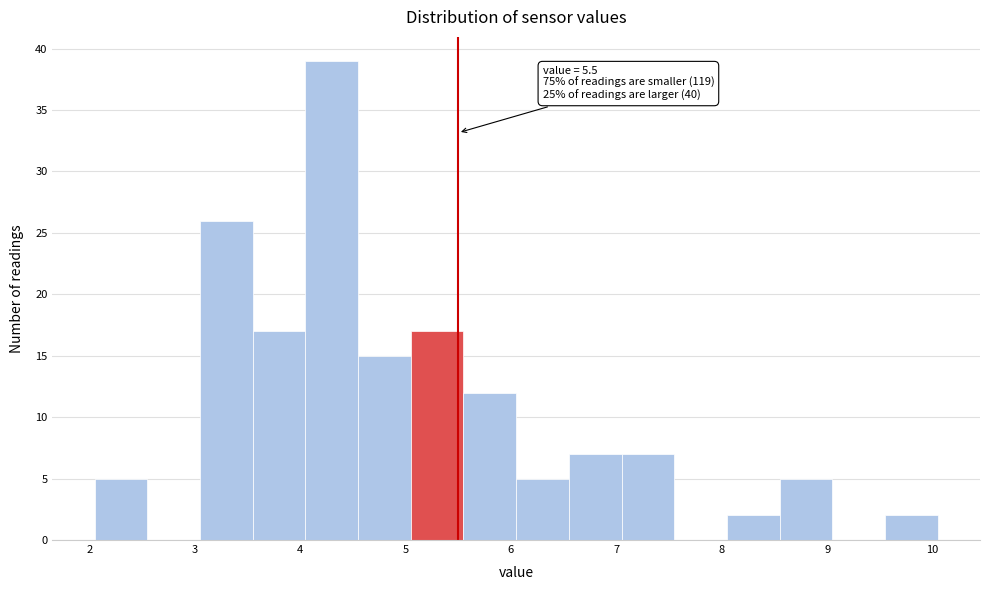

Which range on the x-axis has the tallest bar?

4.05 to 4.55